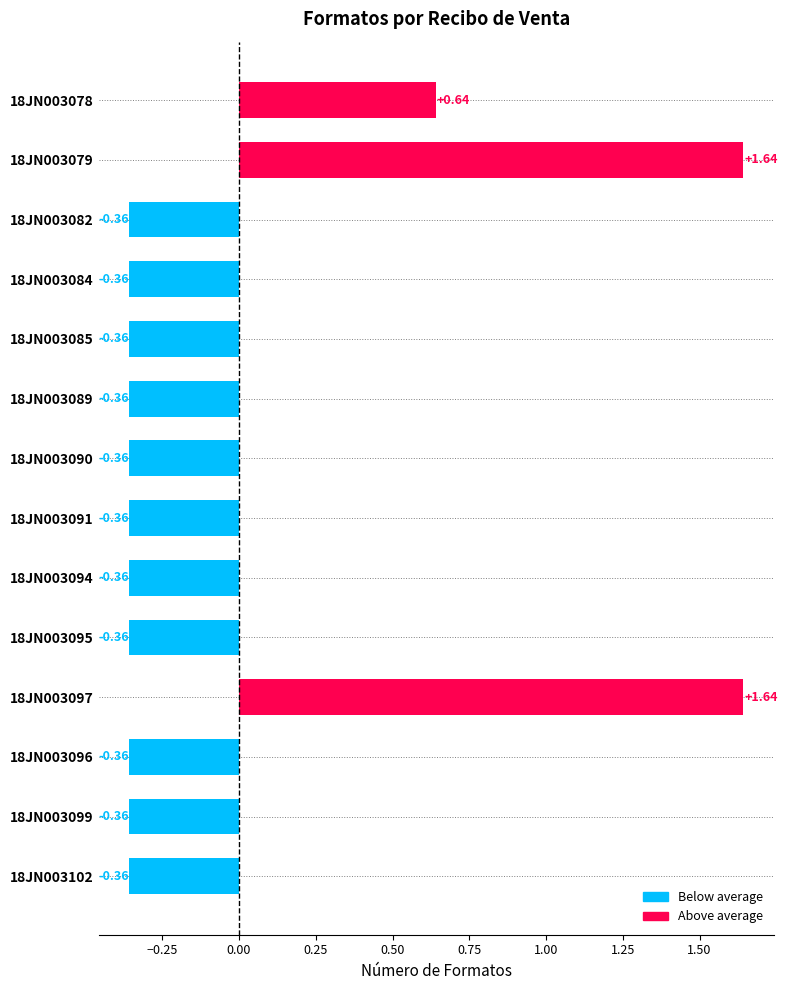

What is the difference between the second highest and minimum values?

2.0